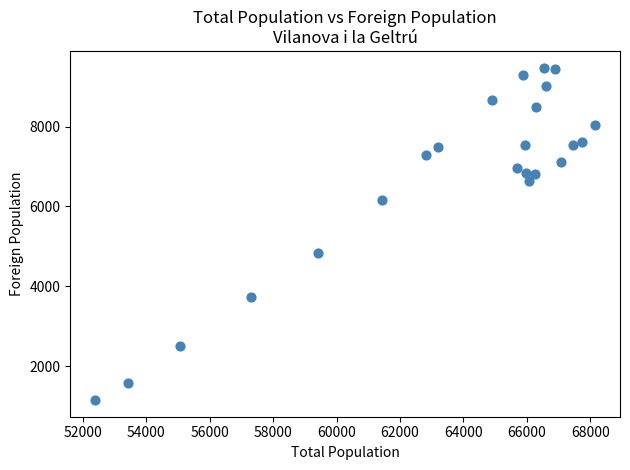

What is the range of Y values (max minus min)?

8323